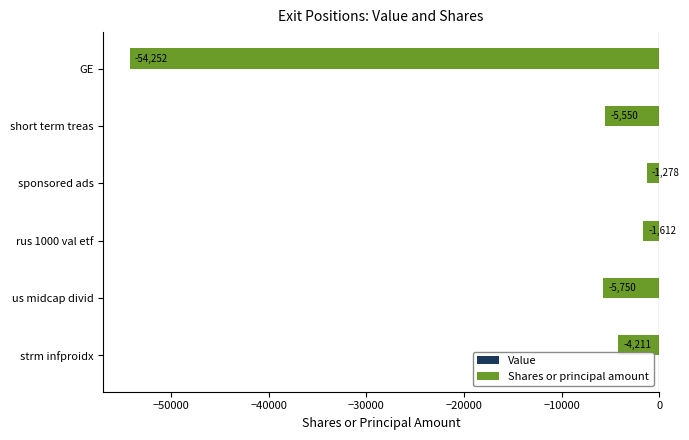

At which category does the chart reach its minimum across all series?

GE